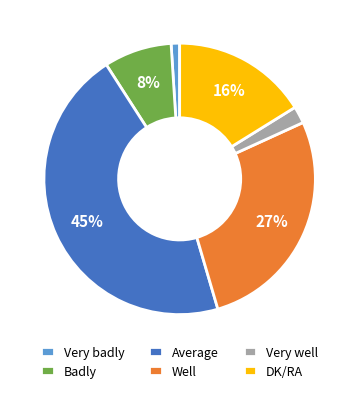

Count the number of slices in the pie.

6